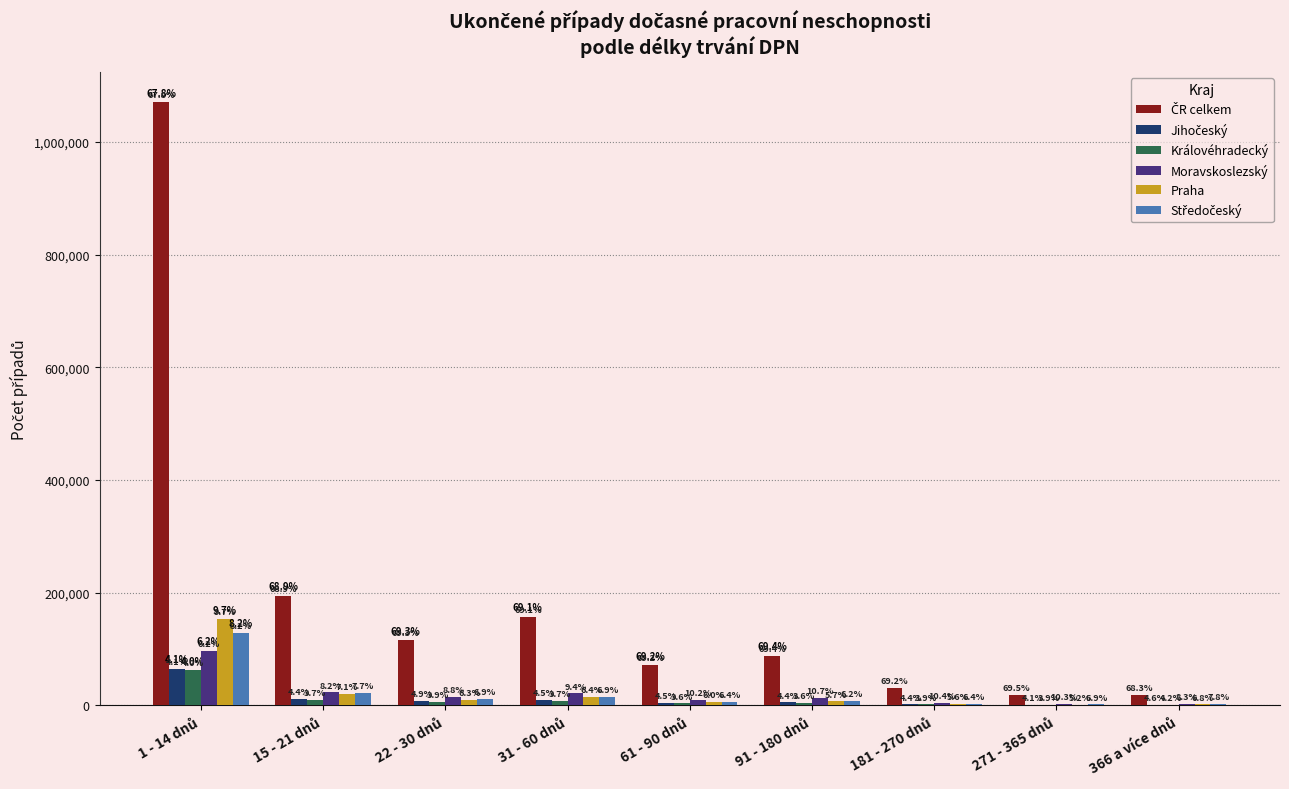

Reading right to left, extract all data points from this chart.

ČR celkem: 18963	18400	31408	88574	71472	157719	115718	194647	1070770
Jihočeský: 1271	1094	2012	5567	4642	10249	8173	12355	65373
Královéhradecký: 1162	1026	1766	4640	3747	8445	6454	10515	62844
Moravskoslezský: 2308	2730	4728	13688	10518	21473	14637	23170	97519
Praha: 1884	1389	2523	7246	6223	14577	10549	20075	153096
Středočeský: 2168	1840	2925	7893	6646	15625	11451	21623	128977